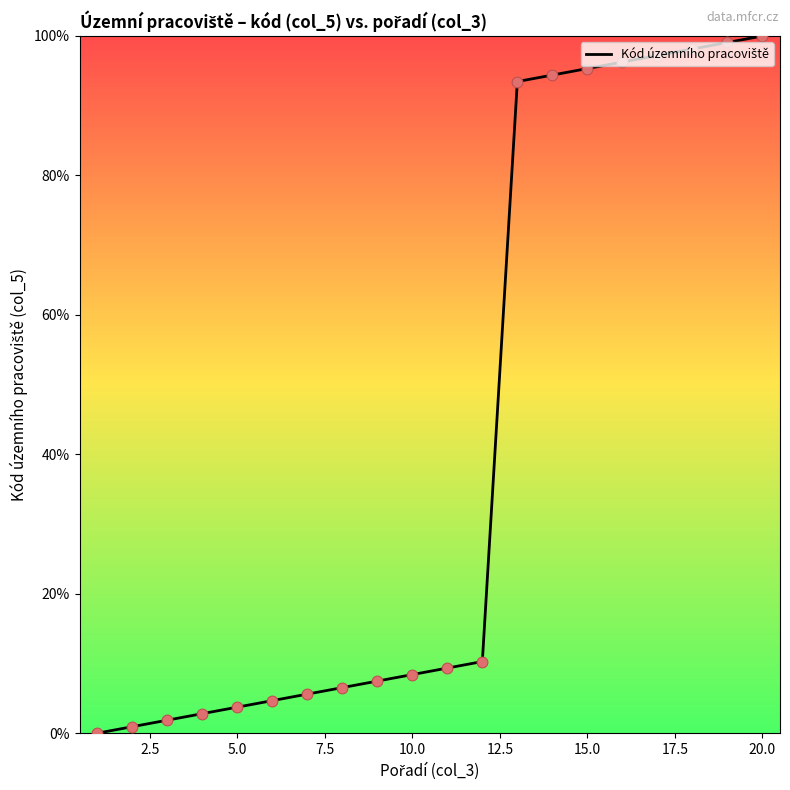

What is the difference between the maximum and minimum values?

100.0